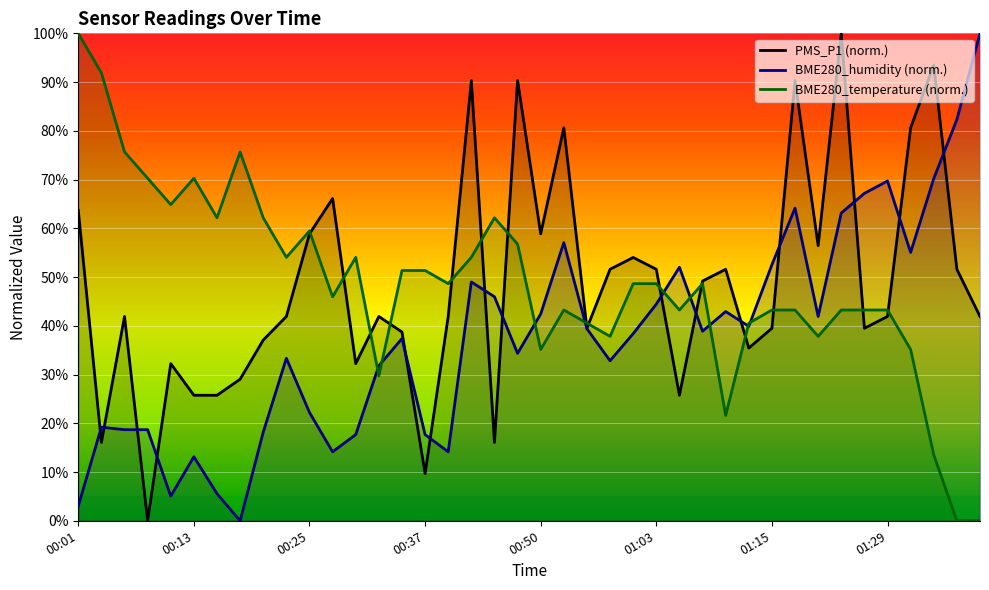

Which category has the highest value across all series?

01:23